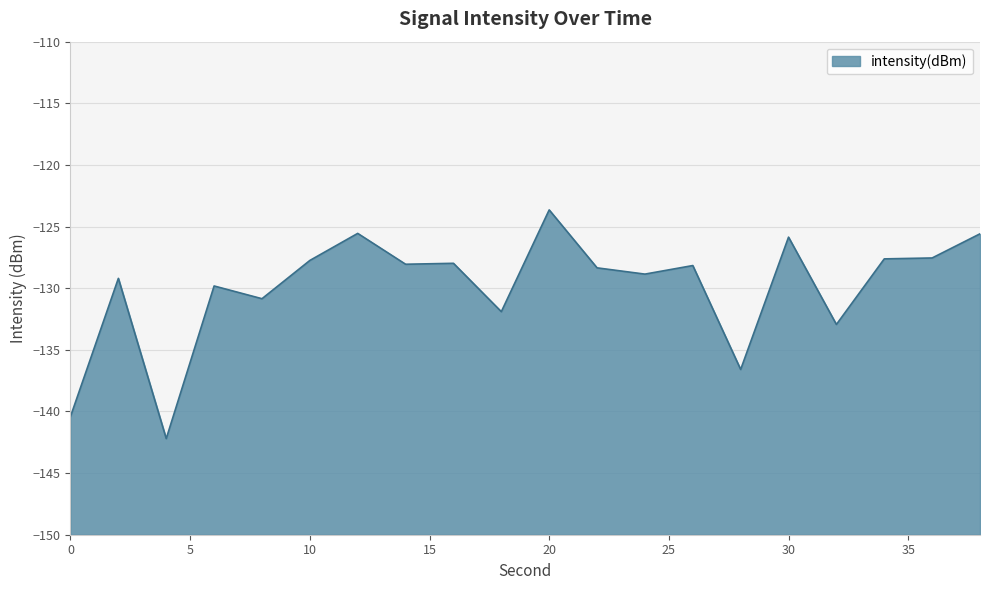

How many data points are less than -128?

12